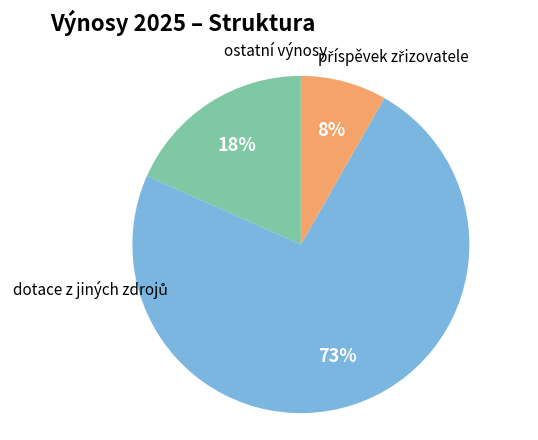

Is there any slice that represents more than half of the pie?

Yes